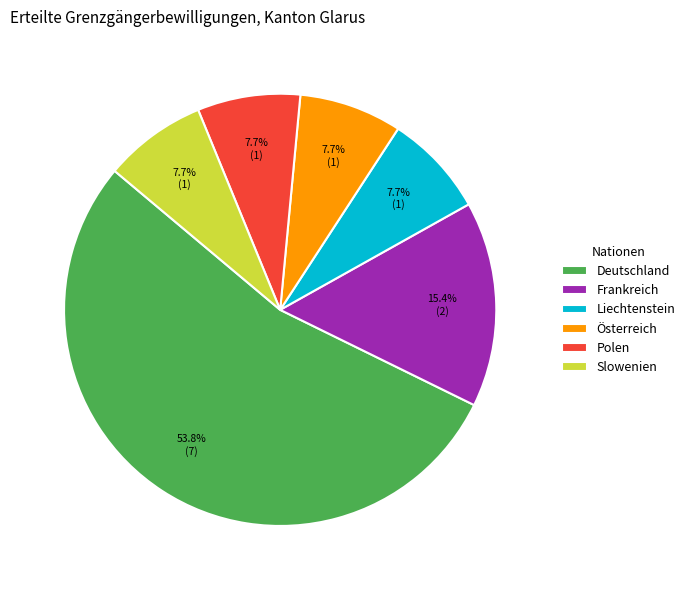

Is there a majority slice in this chart?

Yes